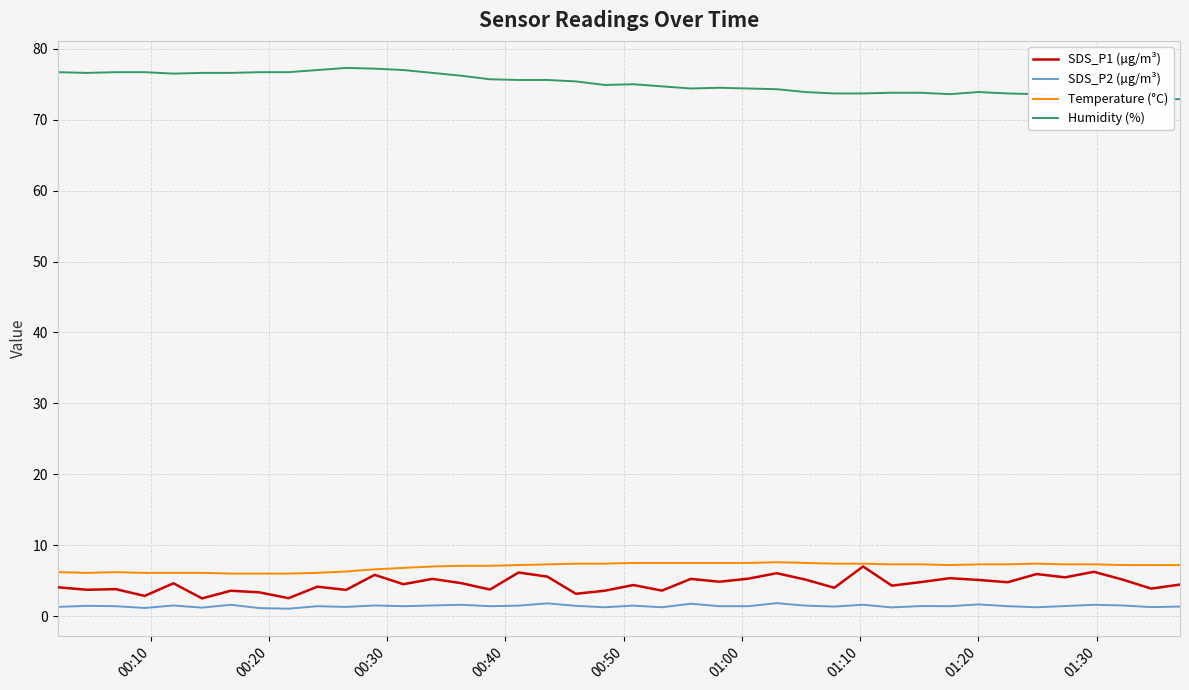

How many interior local valleys does the SDS_P1 (µg/m³) series have?

15